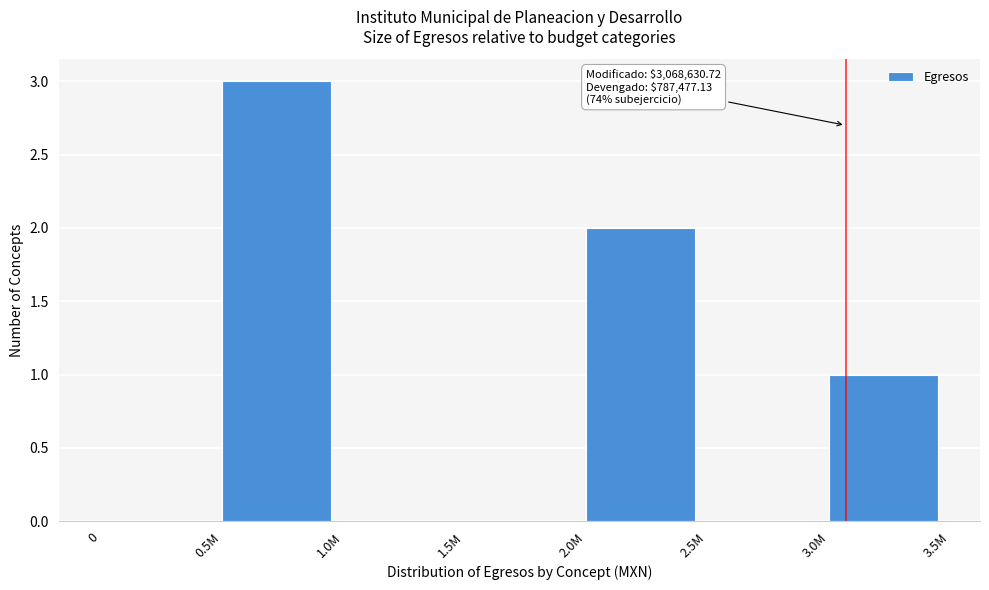

Reading right to left, extract all data points from this chart.

3.0M=1	2.5M=0	2.0M=2	1.5M=0	1.0M=0	0.5M=3	0=0